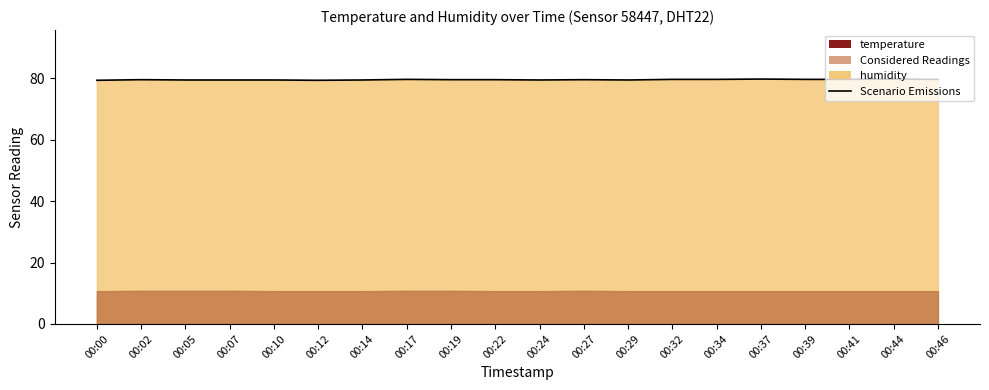

Approximately how many times larger is the value at 00:19 compared to 00:07?

1.0